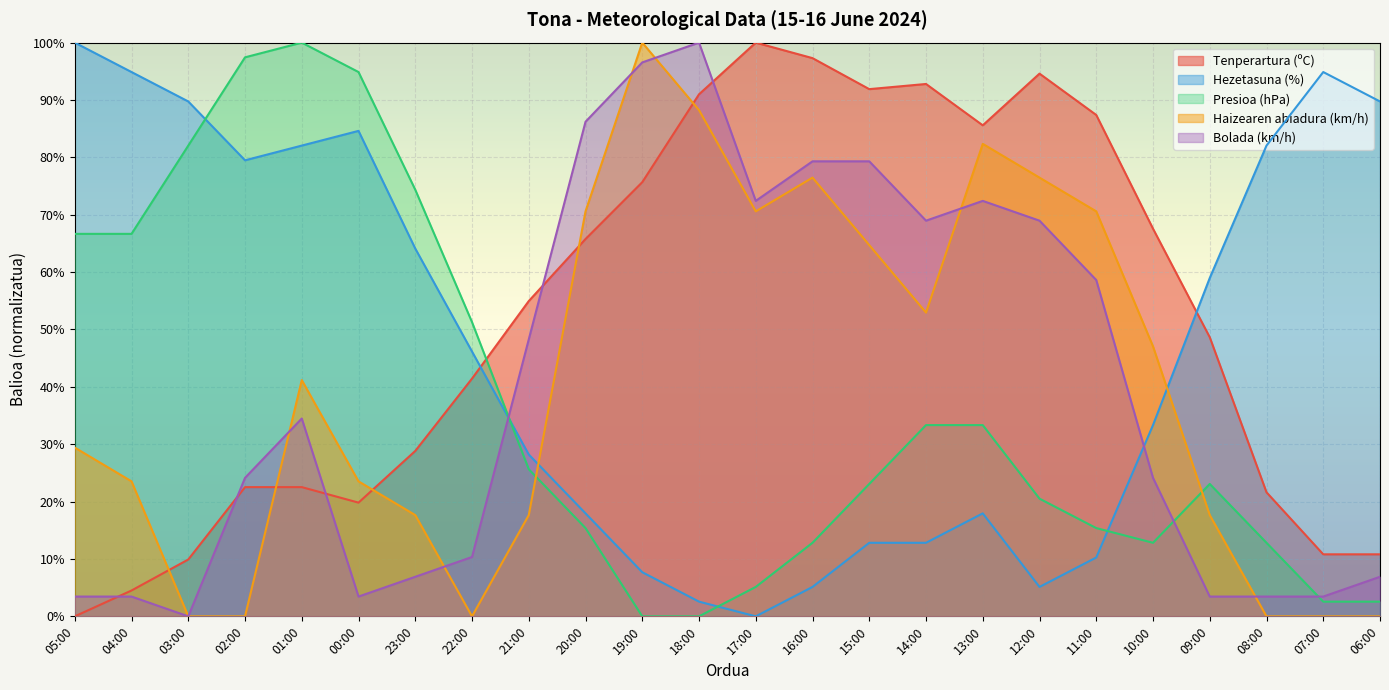

How many distinct data groups are displayed?

5